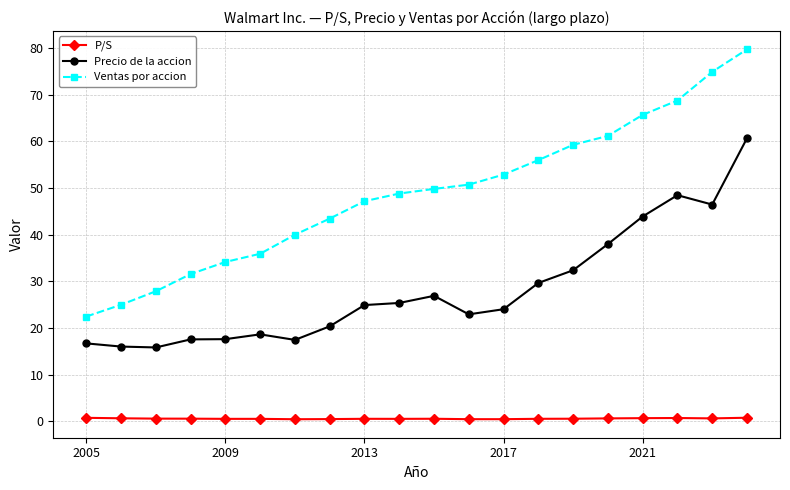

Which series has the largest range (max minus min)?

Ventas por accion